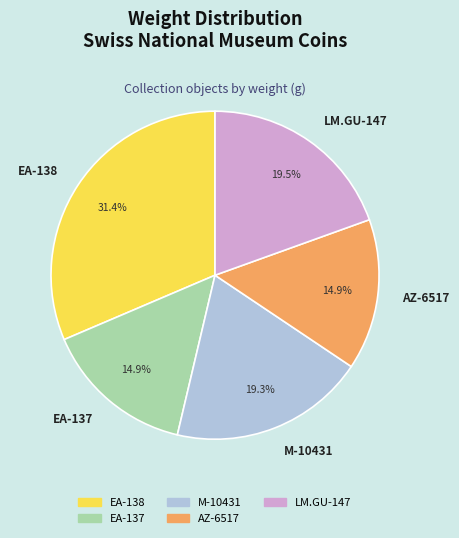

What percentage is the EA-137 slice, to the nearest percent?

15%